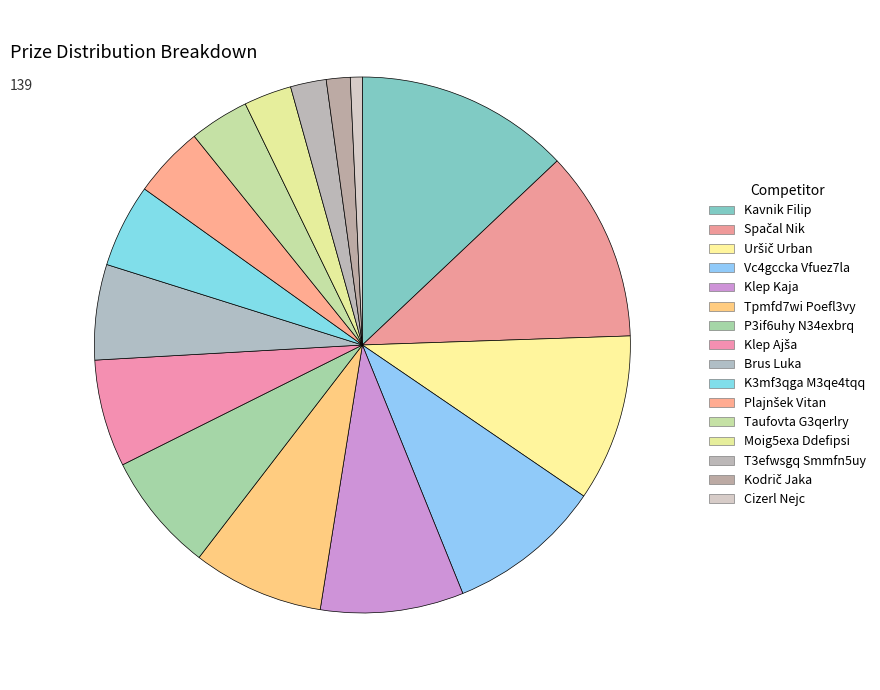

How many slices are in this pie chart?

16